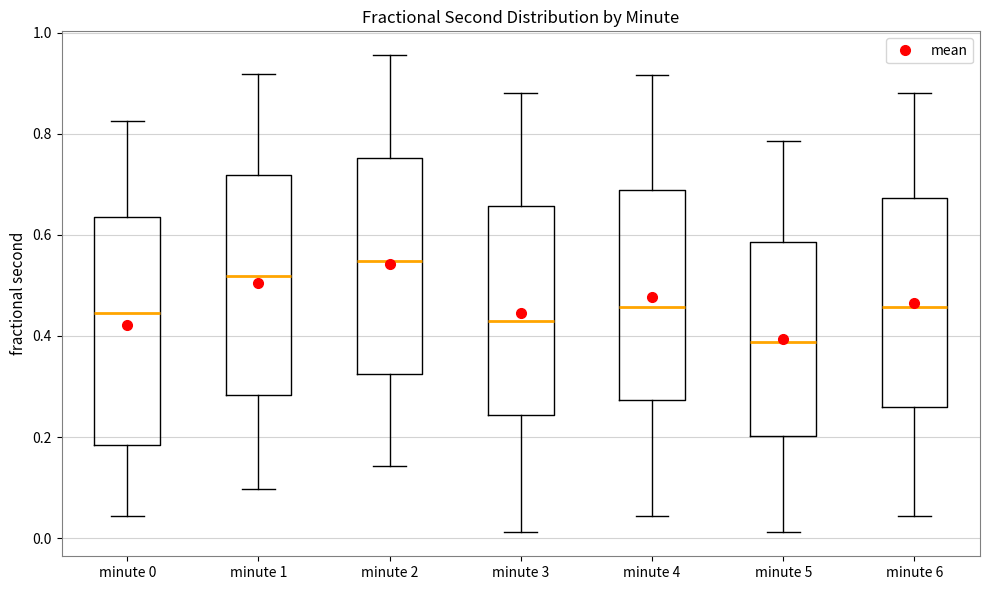

Reading left to right, read every box against the y-axis: the position of its median line, the range the box covers, and the ends of its whiskers. The values are not printed on the chart, so give them approximately, as read against the axis.

minute 0: median 0.44, box 0.18 to 0.64, whiskers 0.04 to 0.82
minute 1: median 0.52, box 0.28 to 0.72, whiskers 0.10 to 0.92
minute 2: median 0.54, box 0.32 to 0.76, whiskers 0.14 to 0.96
minute 3: median 0.42, box 0.24 to 0.66, whiskers 0.02 to 0.88
minute 4: median 0.46, box 0.28 to 0.68, whiskers 0.04 to 0.92
minute 5: median 0.38, box 0.20 to 0.58, whiskers 0.02 to 0.78
minute 6: median 0.46, box 0.26 to 0.68, whiskers 0.04 to 0.88